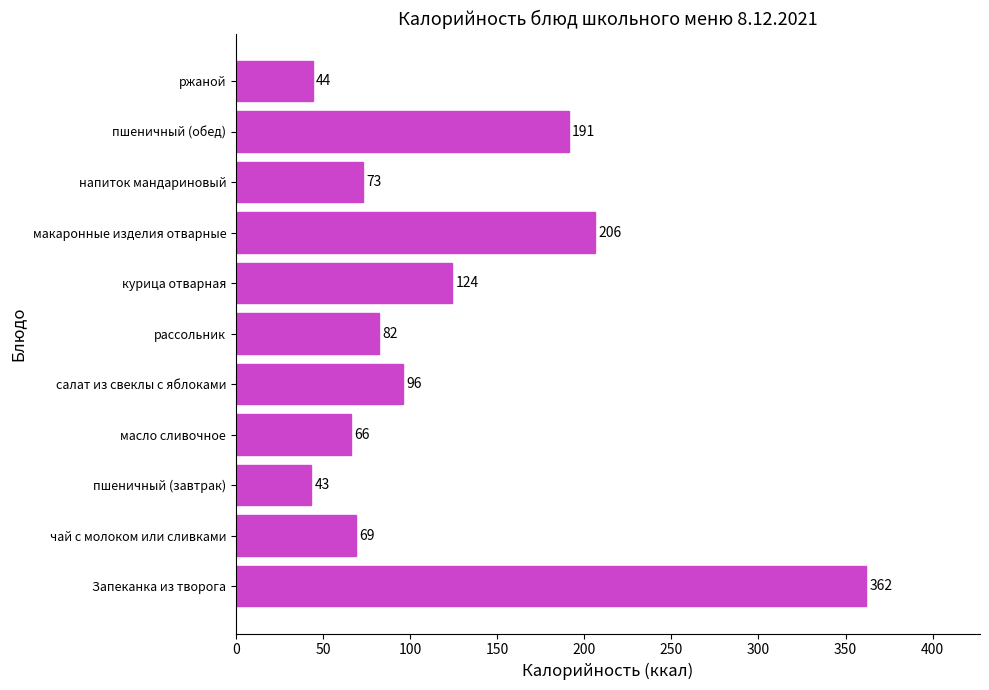

Rank the categories by value from lowest to highest.

пшеничный (завтрак), ржаной, масло сливочное, чай с молоком или сливками, напиток мандариновый, рассольник, салат из свеклы с яблоками, курица отварная, пшеничный (обед), макаронные изделия отварные, Запеканка из творога